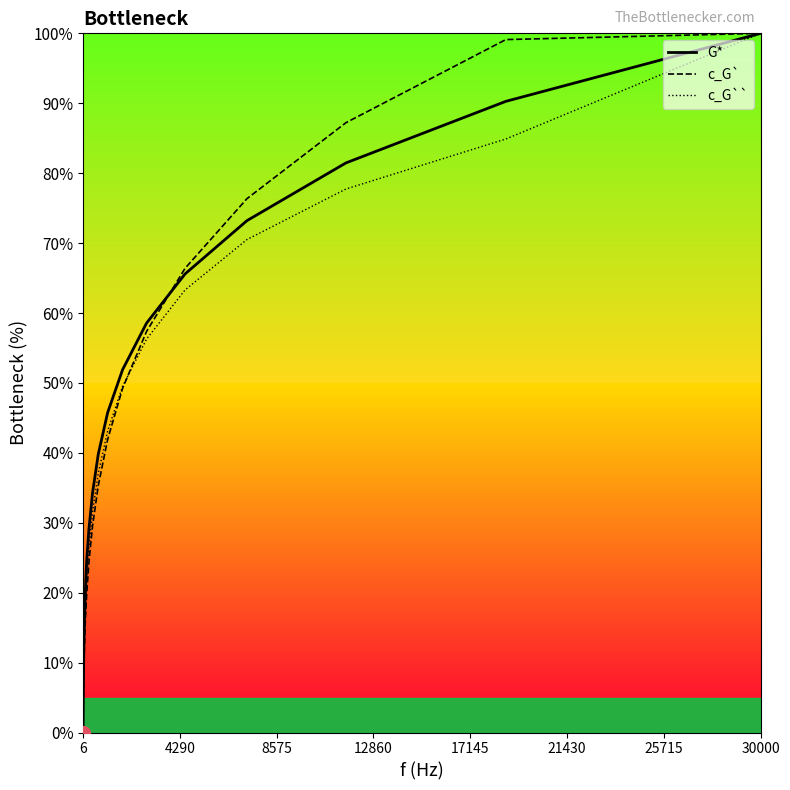

Is it true that c_G` equals 100.0 at 30000?

True